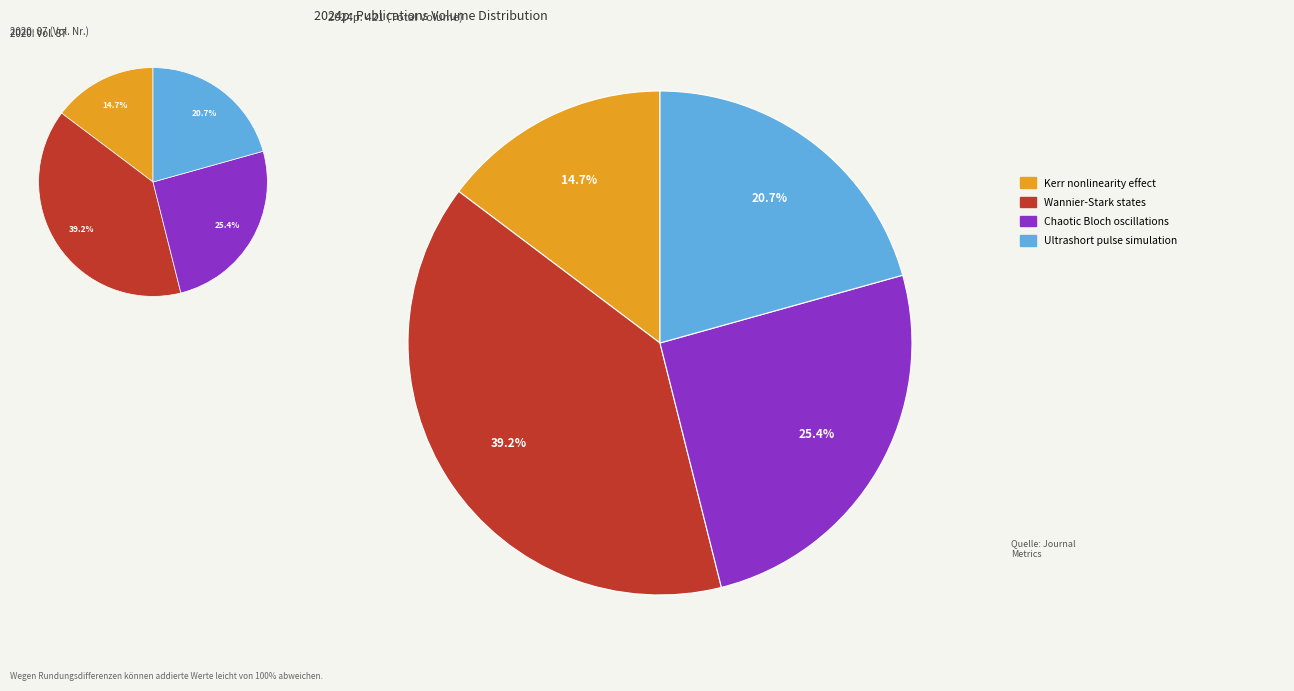

Is there a majority slice in this chart?

No